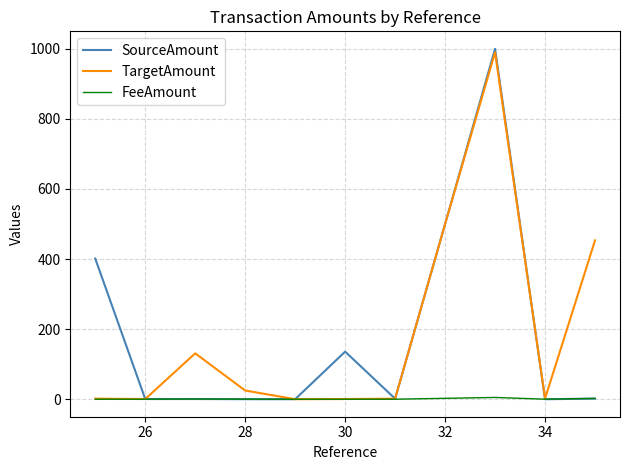

How many categories are shown in the chart?

11